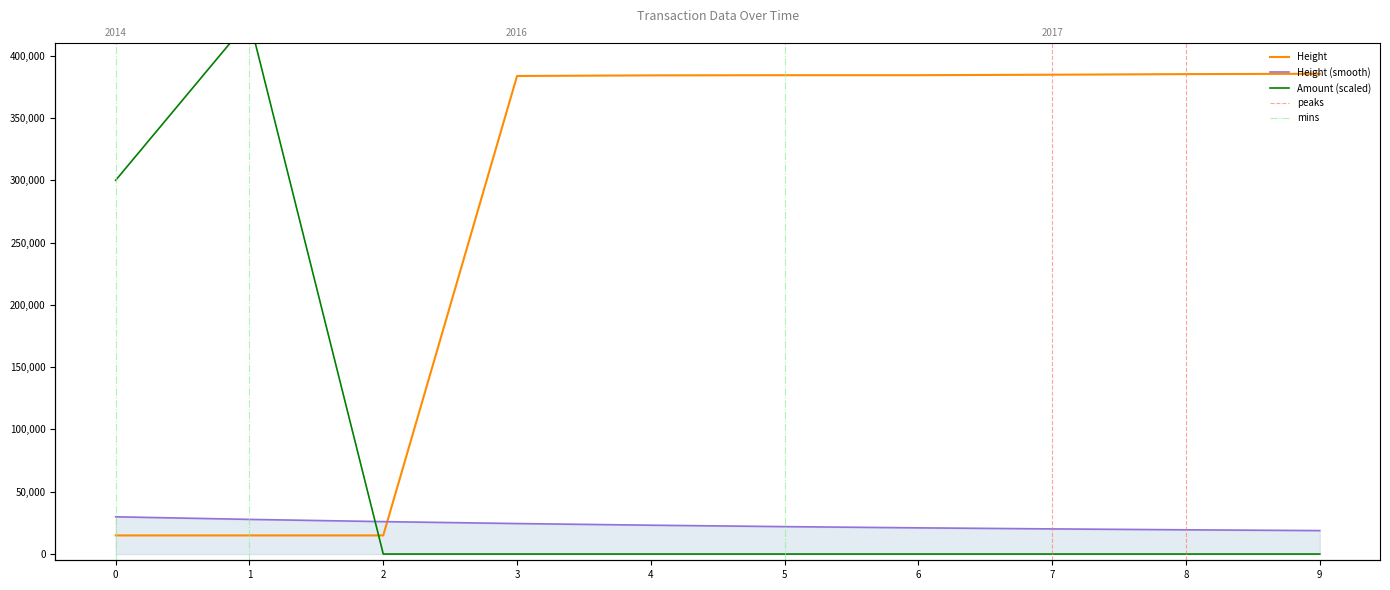

What is the average value of the Amount series?

72872.1